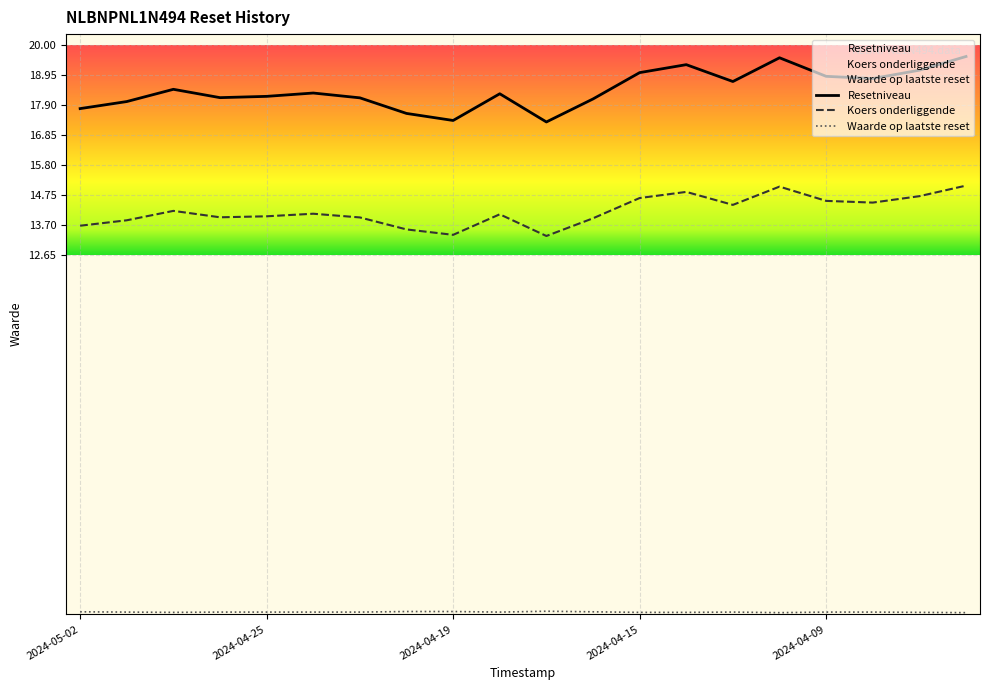

What is the difference between the maximum and minimum values in the Koers onderliggende series?

1.8